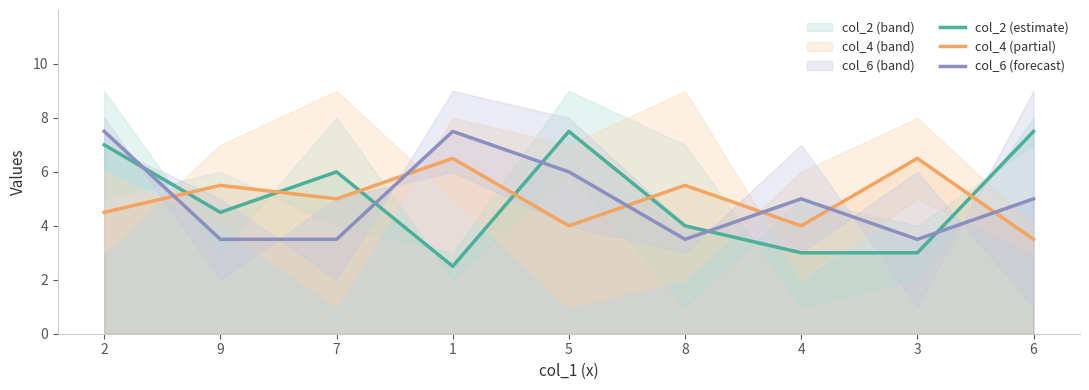

At which label does col_2 (estimate) reach its peak?

5